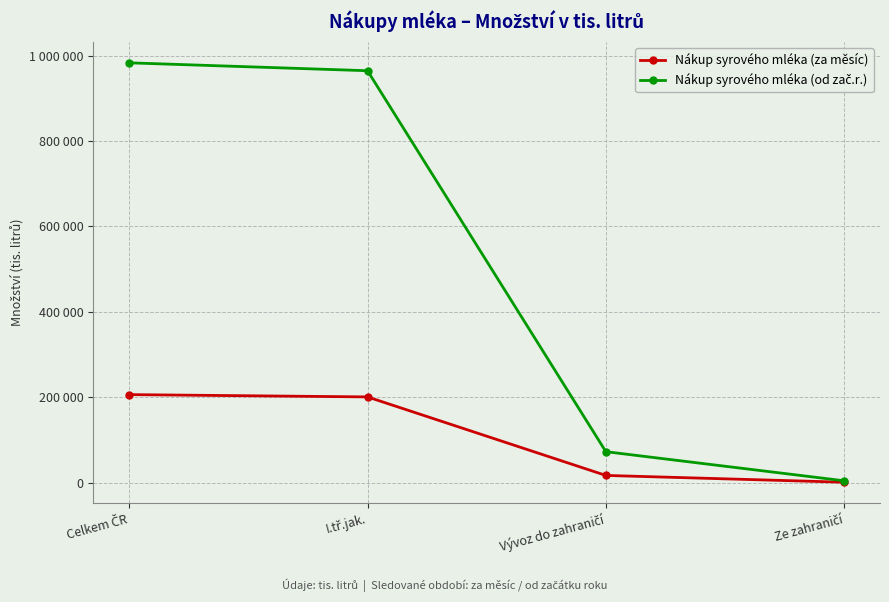

At which category does the chart reach its peak across all series?

Celkem ČR